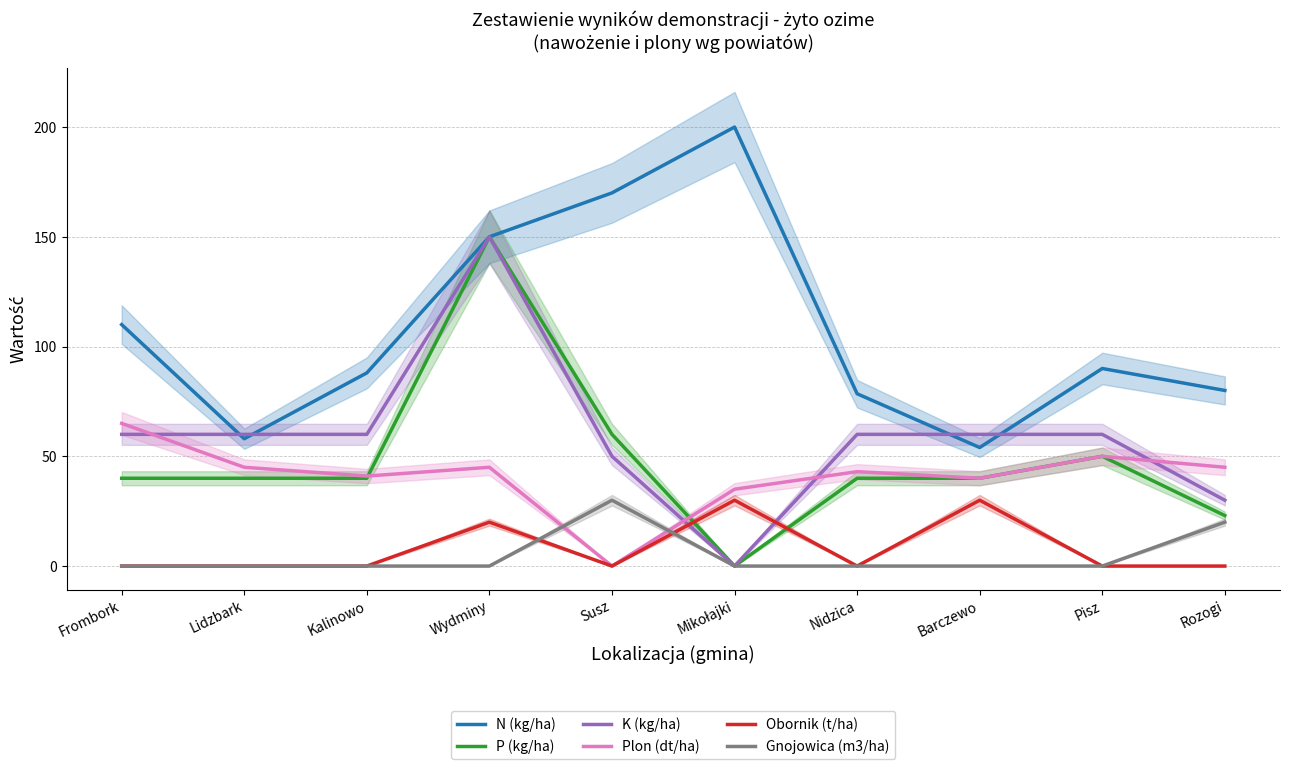

Which series has the widest spread of values?

P (kg/ha)